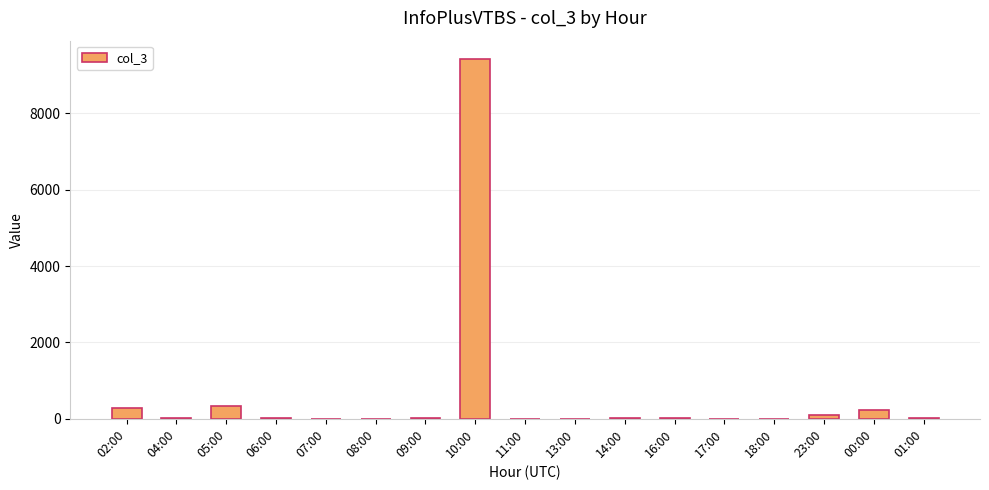

What is the greatest value displayed?

9434